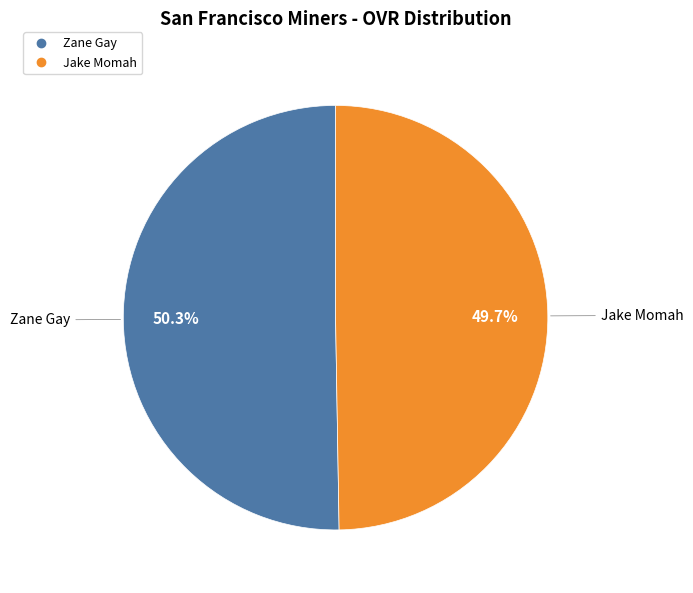

What percentage is the Zane Gay slice, to the nearest percent?

50%